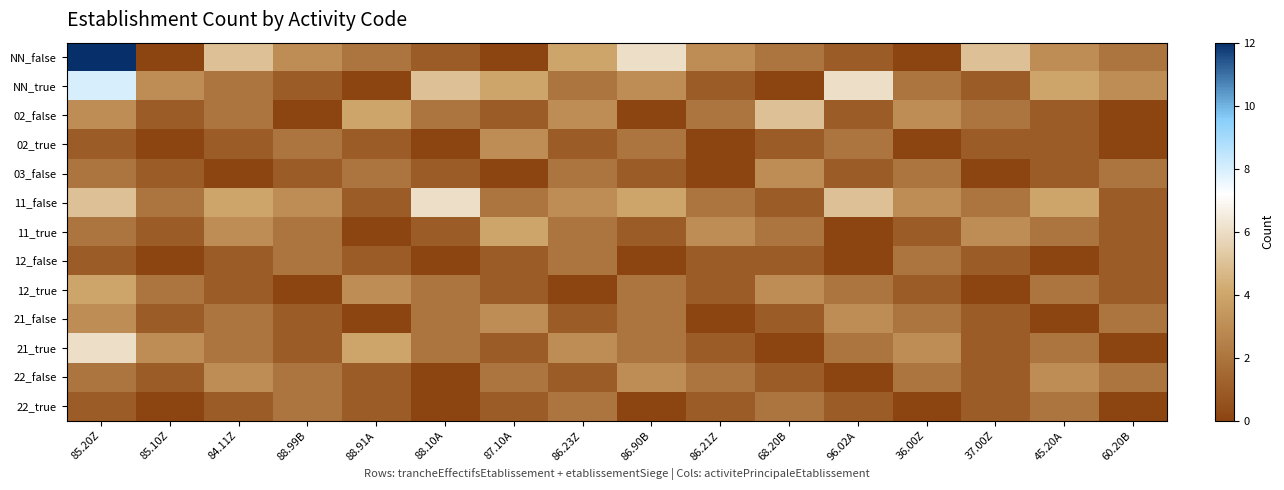

What is the total value across all series at 86.21Z?

17